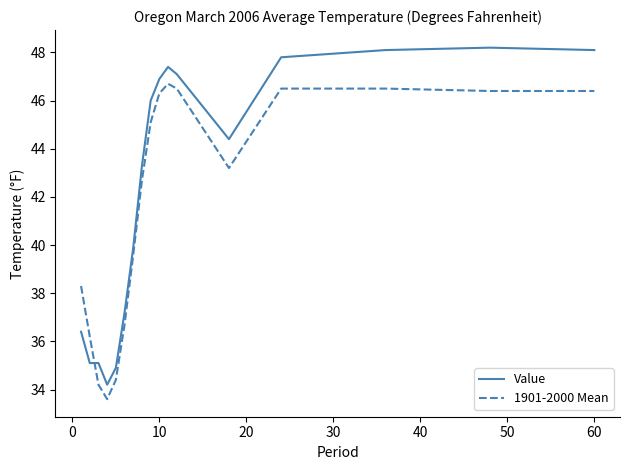

Rank the series by their maximum value, from lowest to highest.

1901-2000 Mean, Value